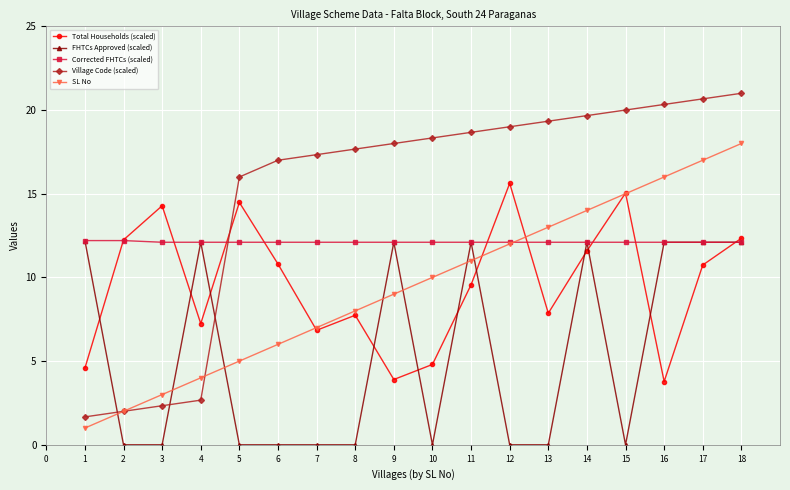

After their last crossing, which series has the higher values: Village Code (scaled) or Corrected FHTCs (scaled)?

Village Code (scaled)